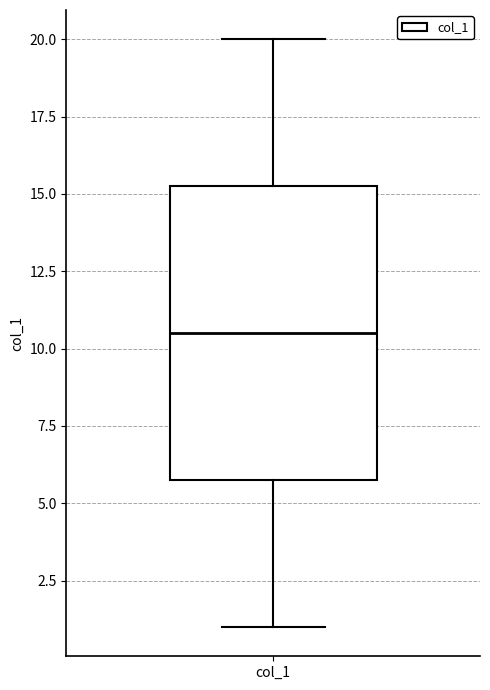

Transcribe this box plot: give where the median line is, the range the box spans, and where the two whiskers end, as read against the y-axis. The values are not printed on the chart, so give them approximately, as read against the axis.

median 10.5, box 6.0 to 15.5, whiskers 1.0 to 20.0